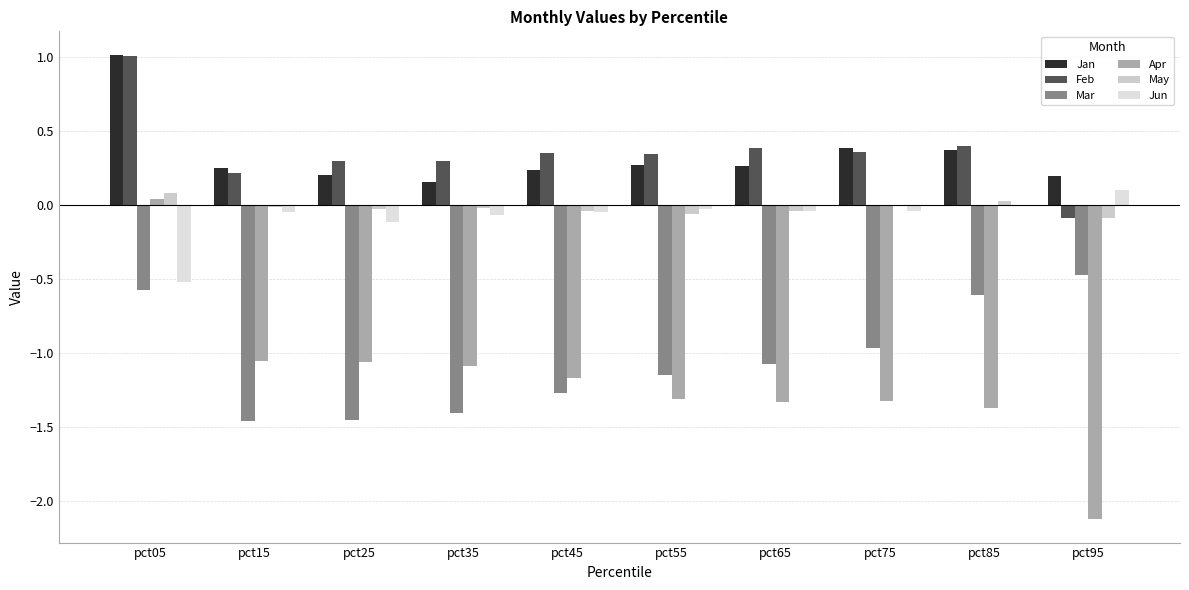

True or false: Jan has a value of 0.2 at pct95.

True